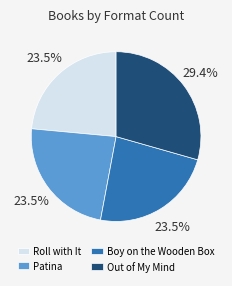

Does Roll with It account for over 50% of the chart?

No